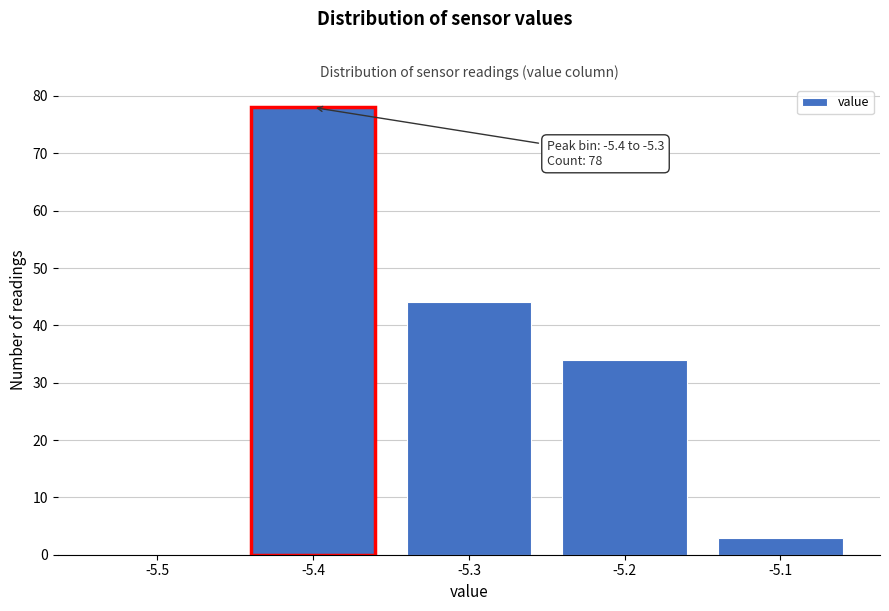

Reading left to right, list all the values displayed in this chart.

-5.5=0	-5.4=78	-5.3=44	-5.2=34	-5.1=3